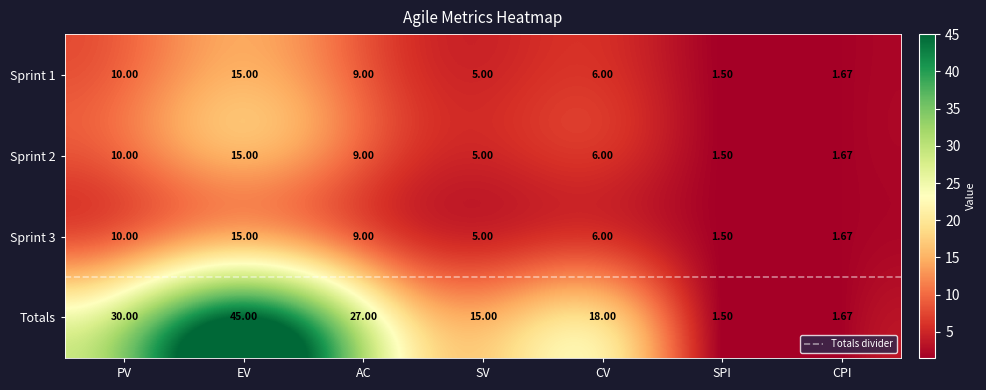

Where is Sprint 1 nearest to the value 8?

AC